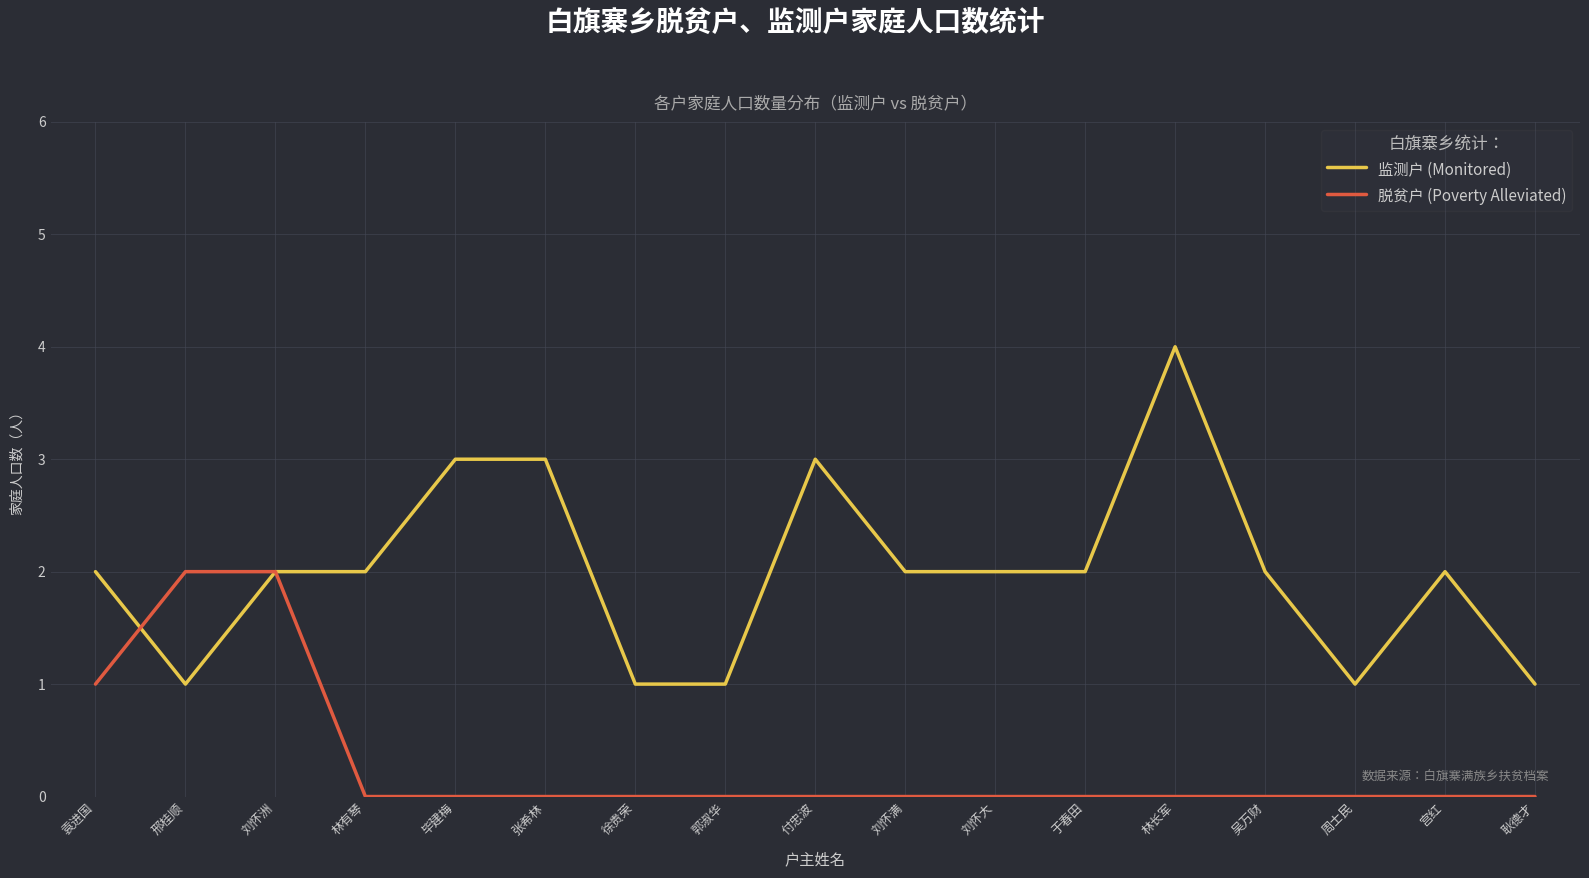

Which series has the largest total across all categories?

监测户 (Monitored)